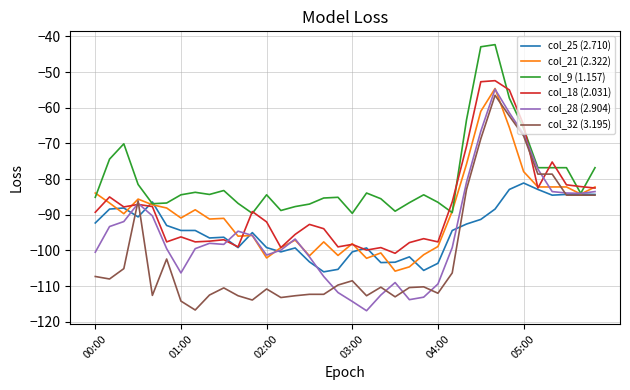

What is the minimum value for col_28 (2.904)?

-116.9